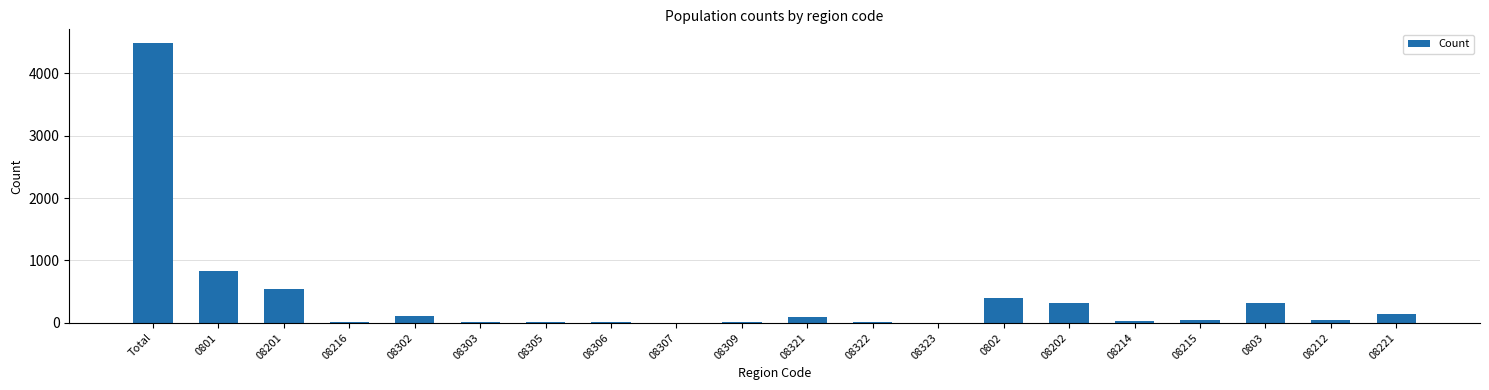

True or false: the data shows 1322 at 0801.

False